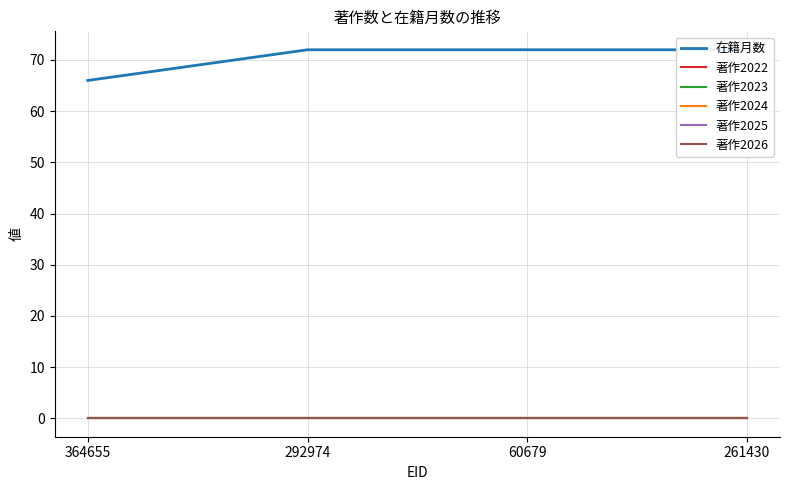

At which label does 著作2025 reach its minimum?

364655